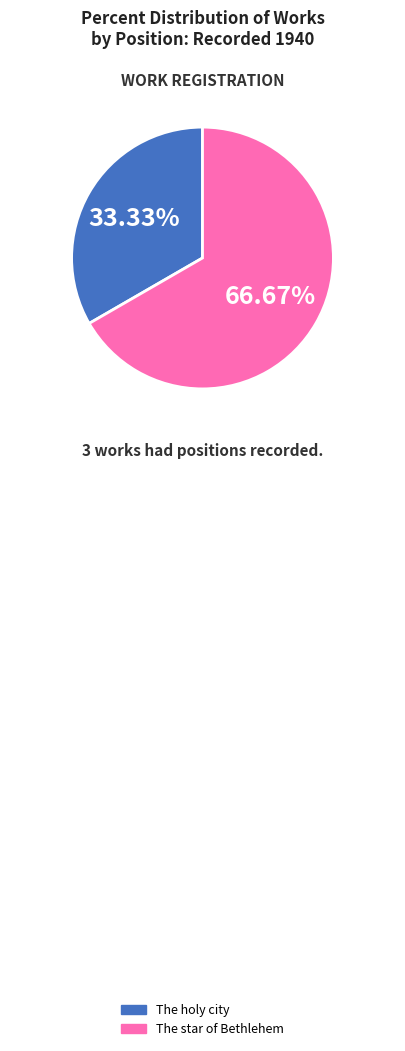

What is the majority slice?

The star of Bethlehem